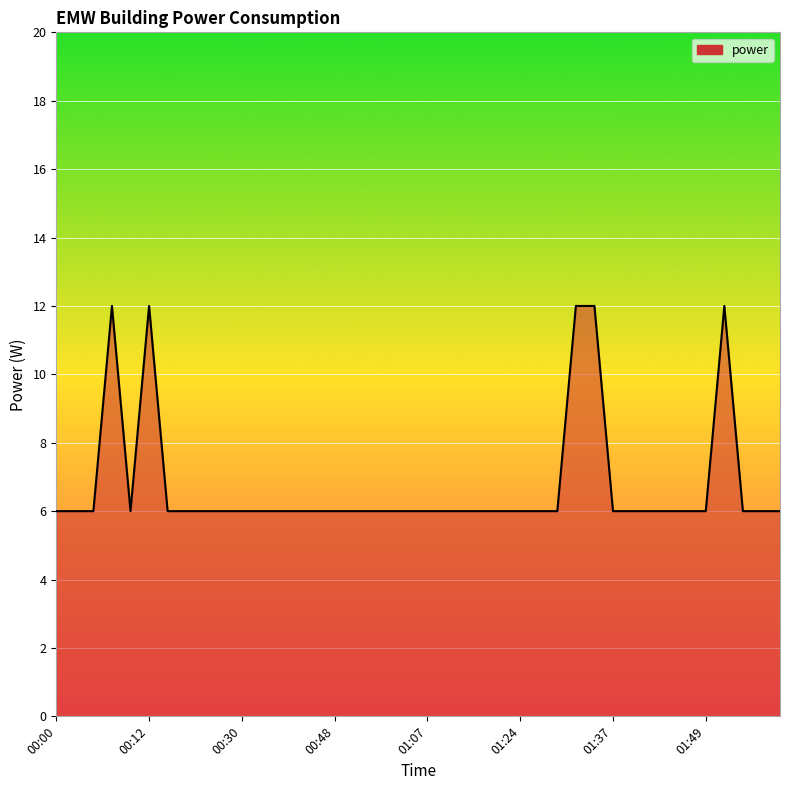

Count the number of categories in the chart.

40